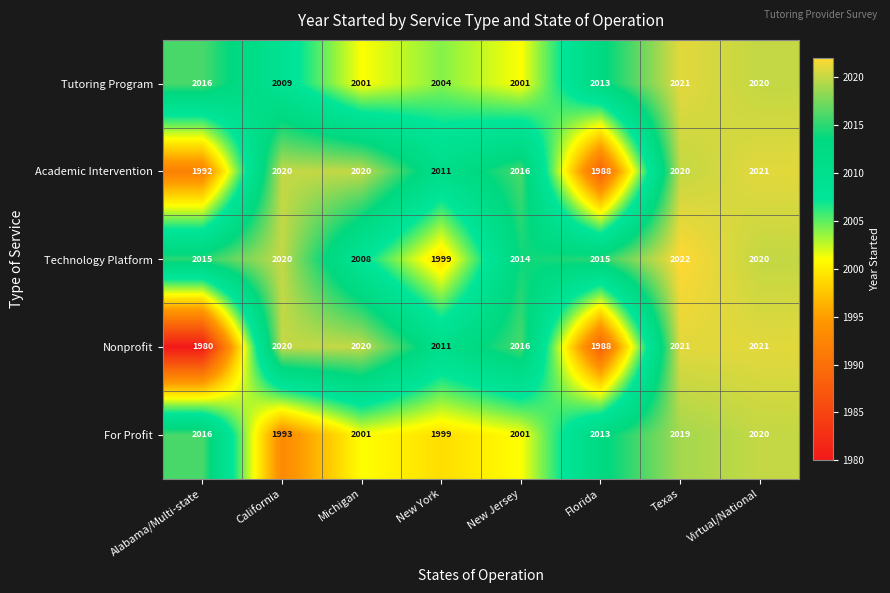

How many categories are shown in the chart?

8